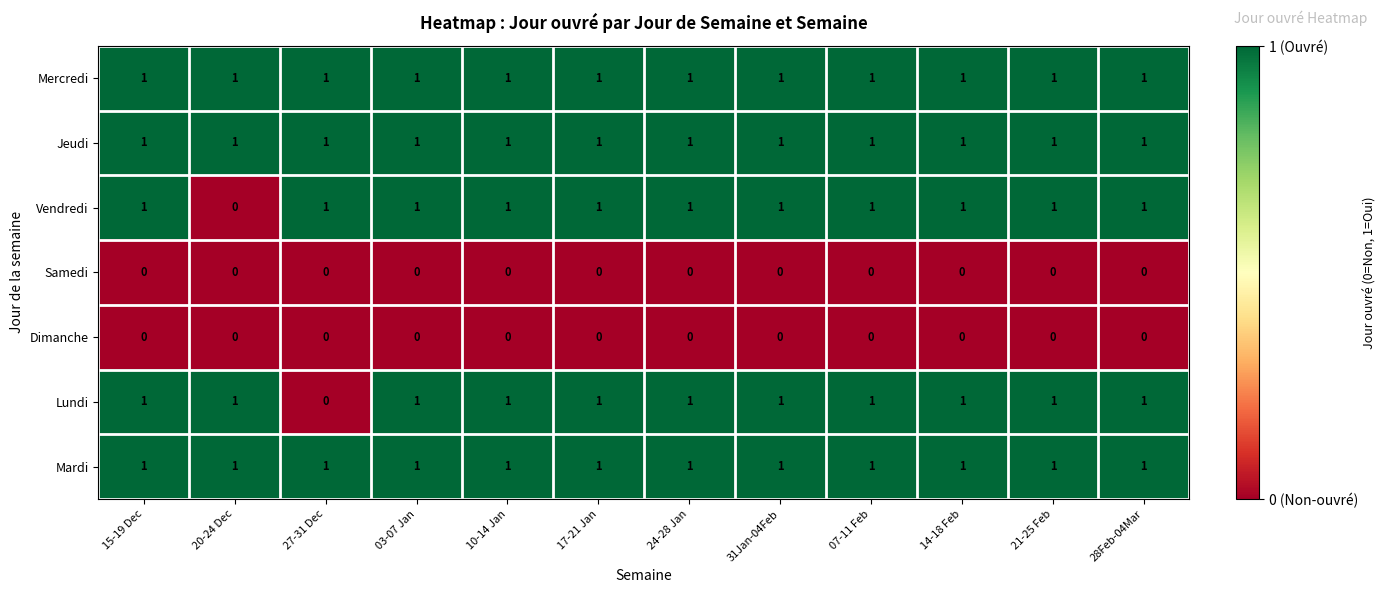

At how many categories does at least one series exceed 0?

12